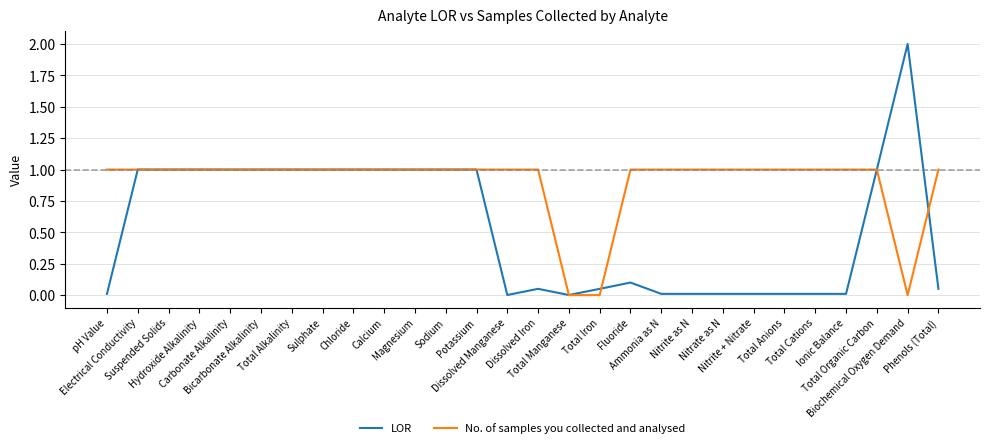

True or false: No. of samples you collected and analysed and LOR intersect in this chart.

True